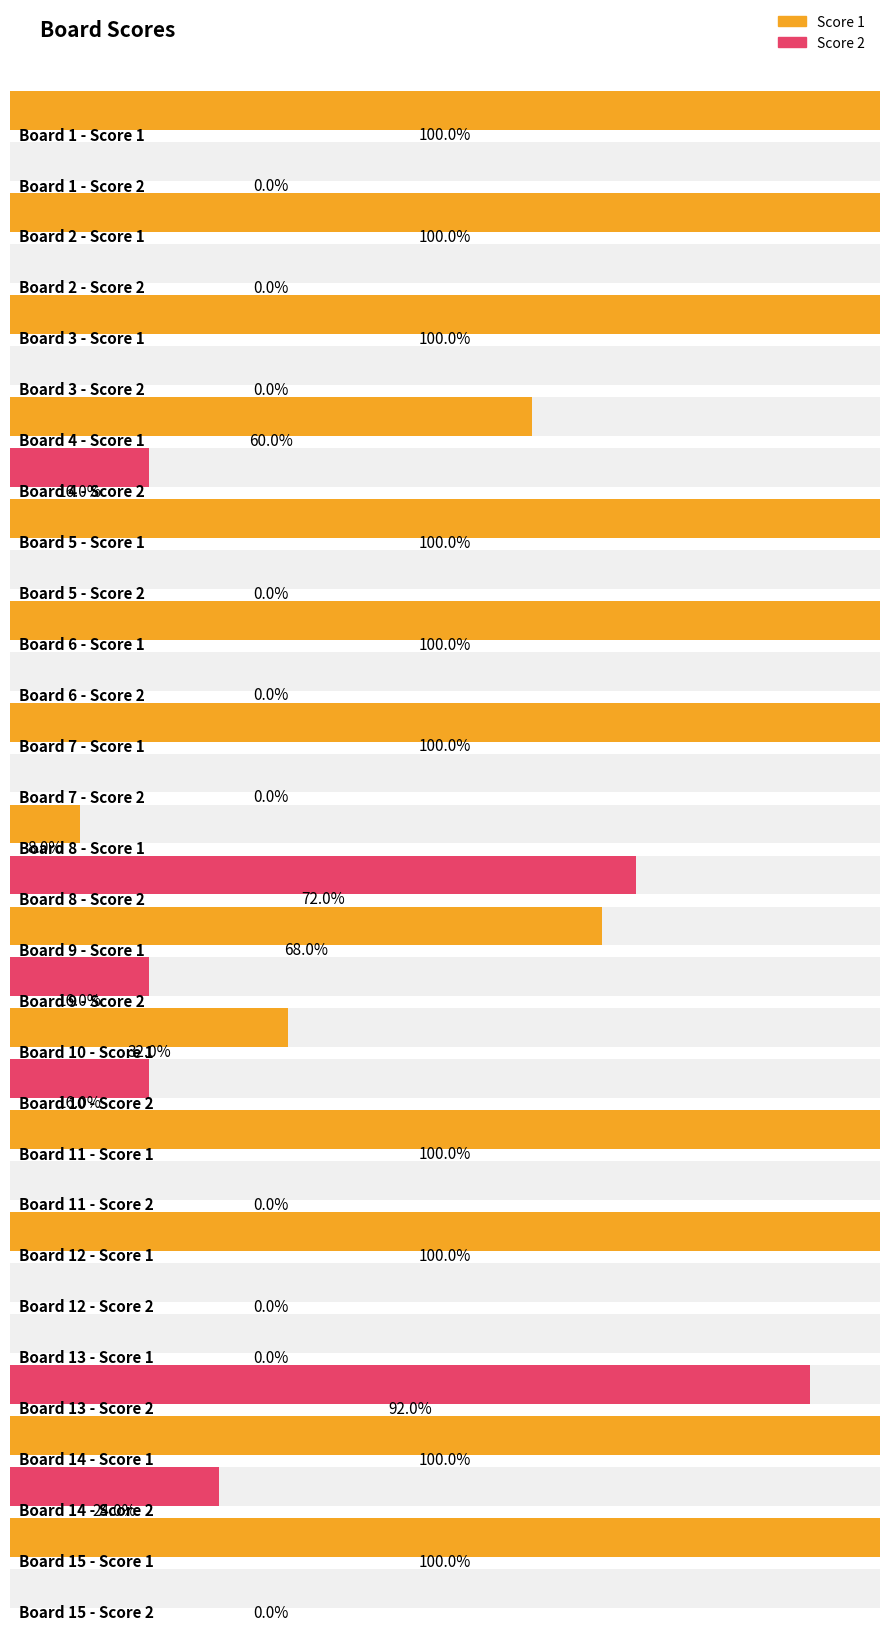

Which series has the widest spread of values?

Score 1